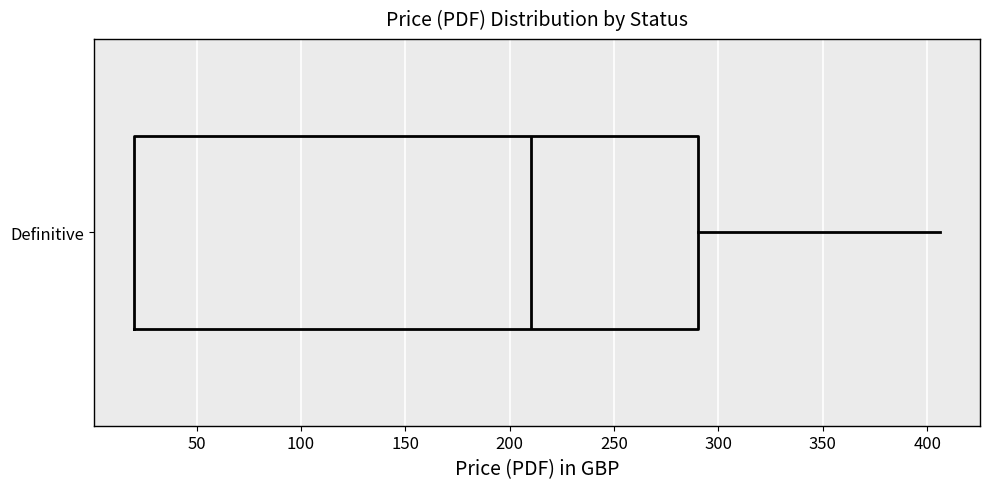

Read this box plot against the x-axis: the position of the median line, the range covered by the box, and the ends of both whiskers. The values are not printed on the chart, so give them approximately, as read against the axis.

median 210, box 20 to 290, whiskers 20 to 405